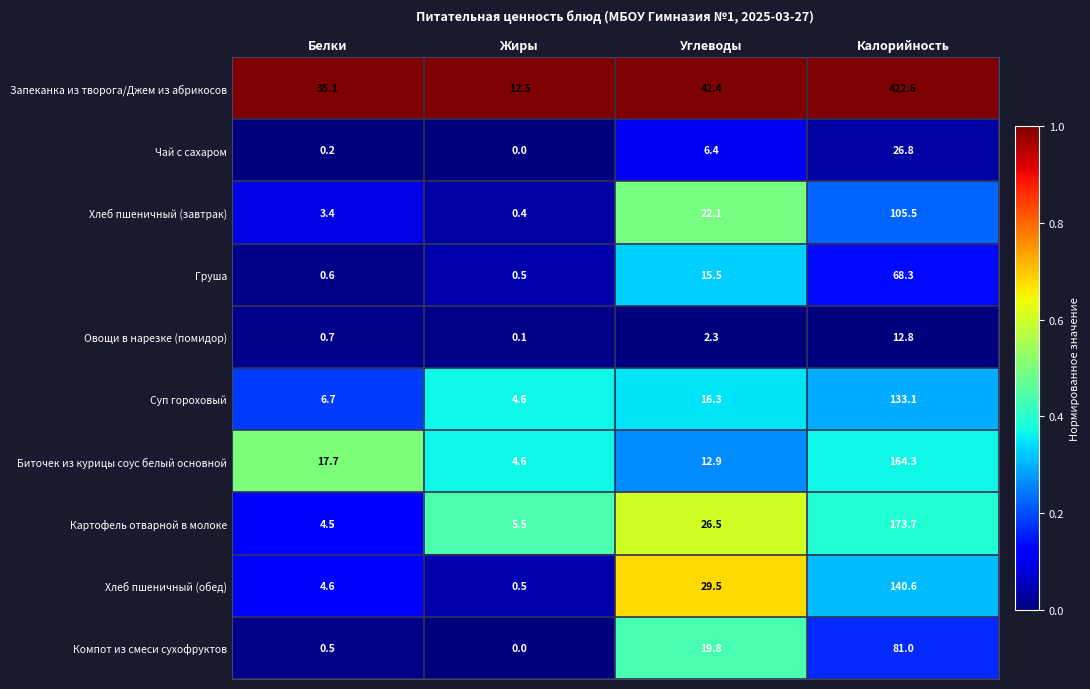

Count the number of data series in this chart.

10